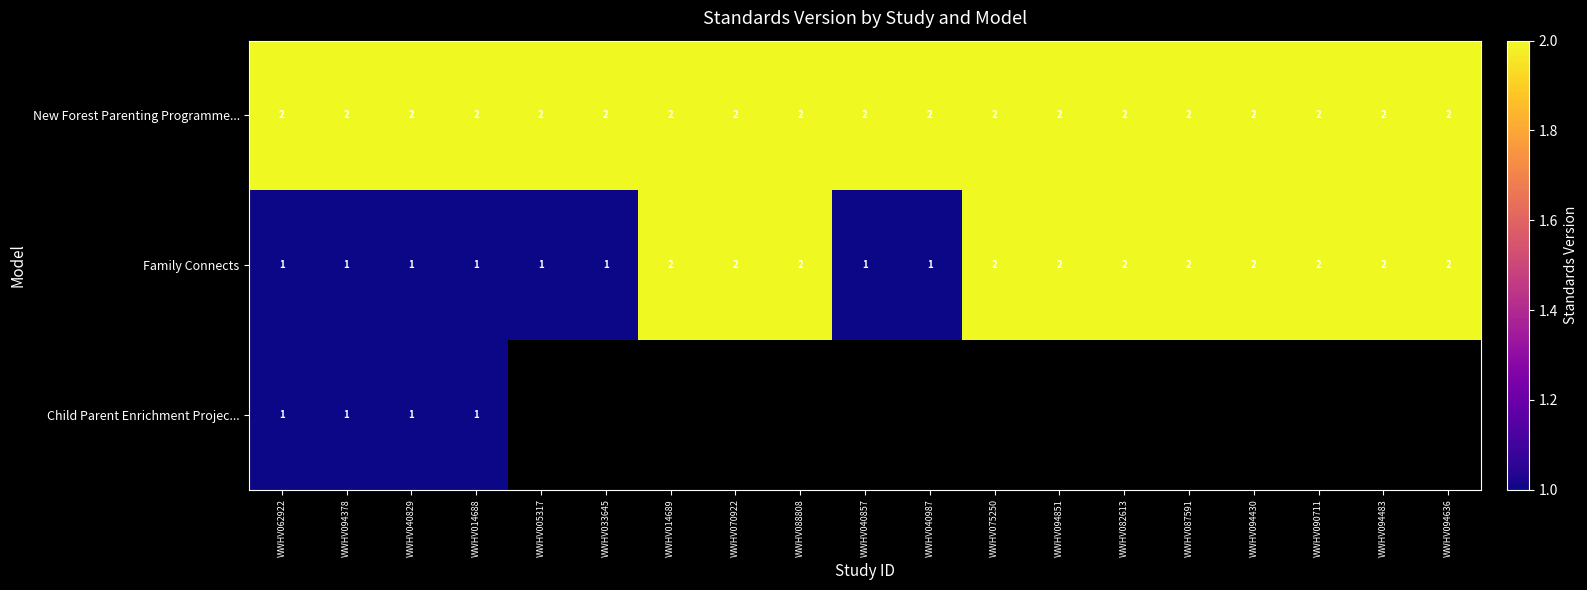

Is the value of Family Connects at WWHV014688 greater than the value of New Forest Parenting Programme... at WWHV094378?

No